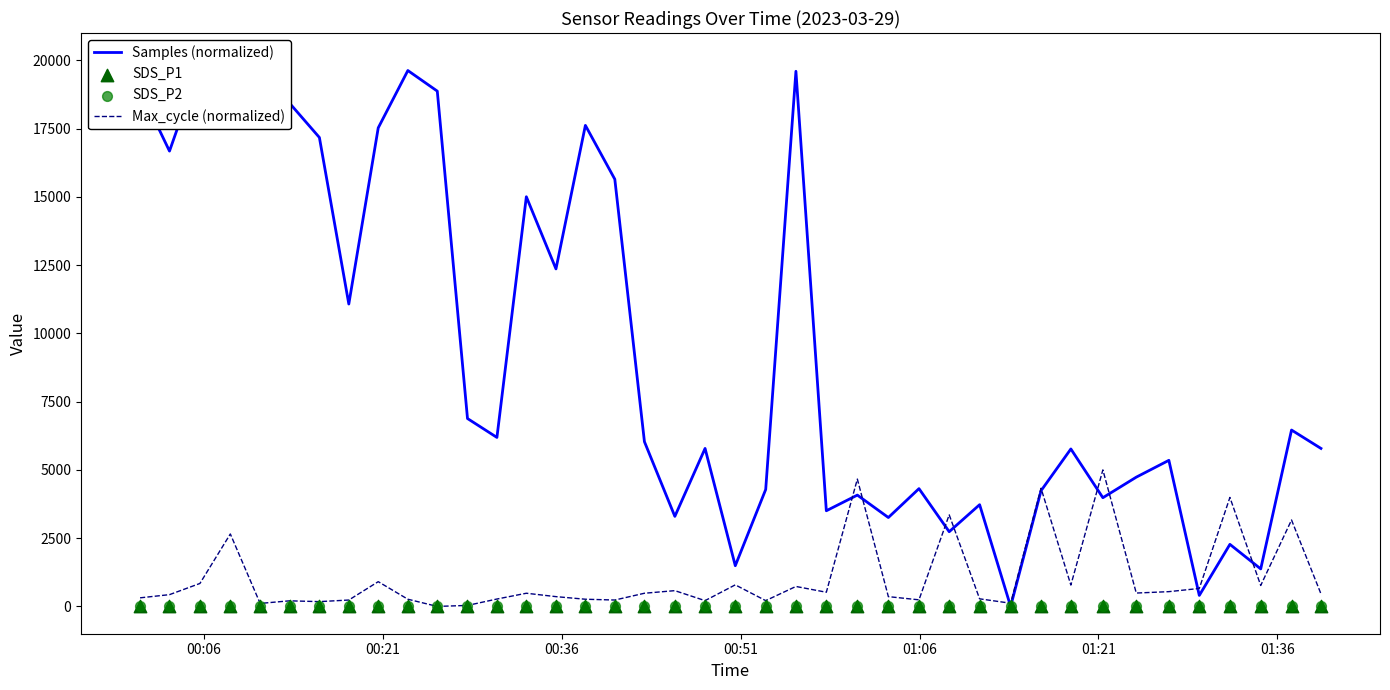

At how many categories does at least one series exceed 14027?

14